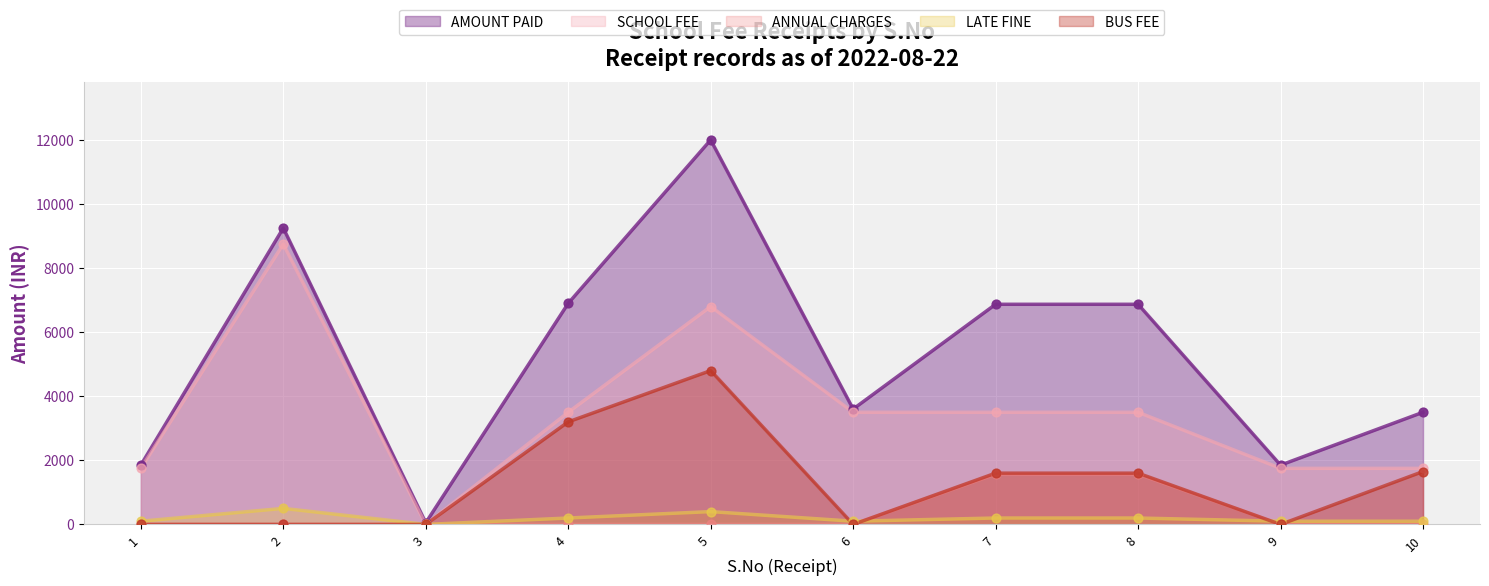

Which series has the largest total across all categories?

AMOUNT PAID